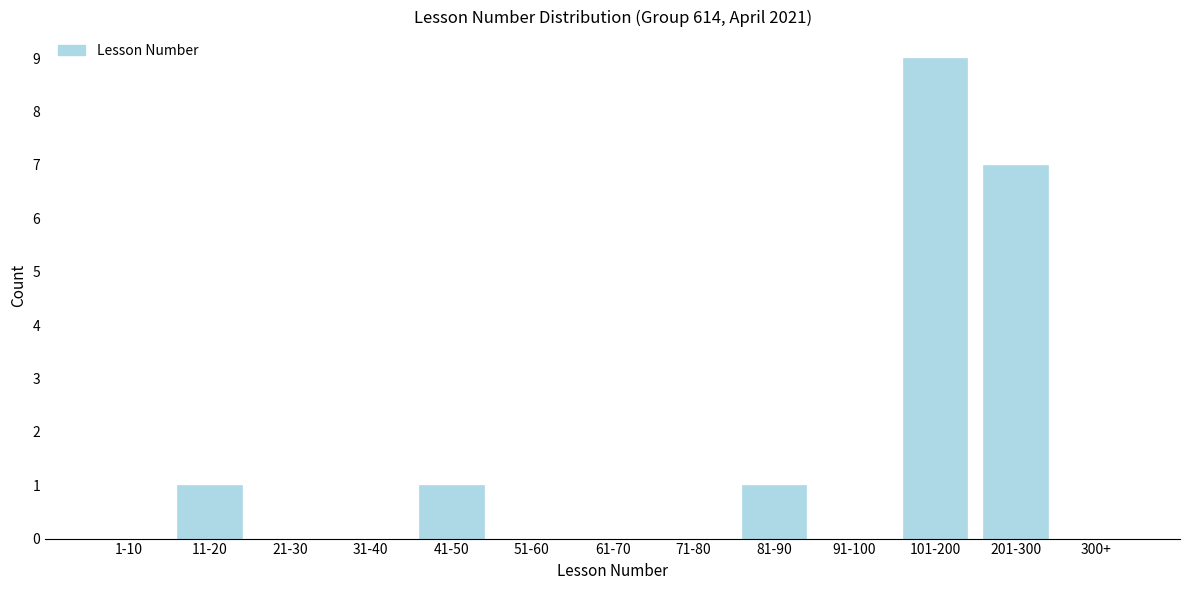

Reading left to right, extract all data points from this chart.

1-10=0	11-20=1	21-30=0	31-40=0	41-50=1	51-60=0	61-70=0	71-80=0	81-90=1	91-100=0	101-200=9	201-300=7	300+=0